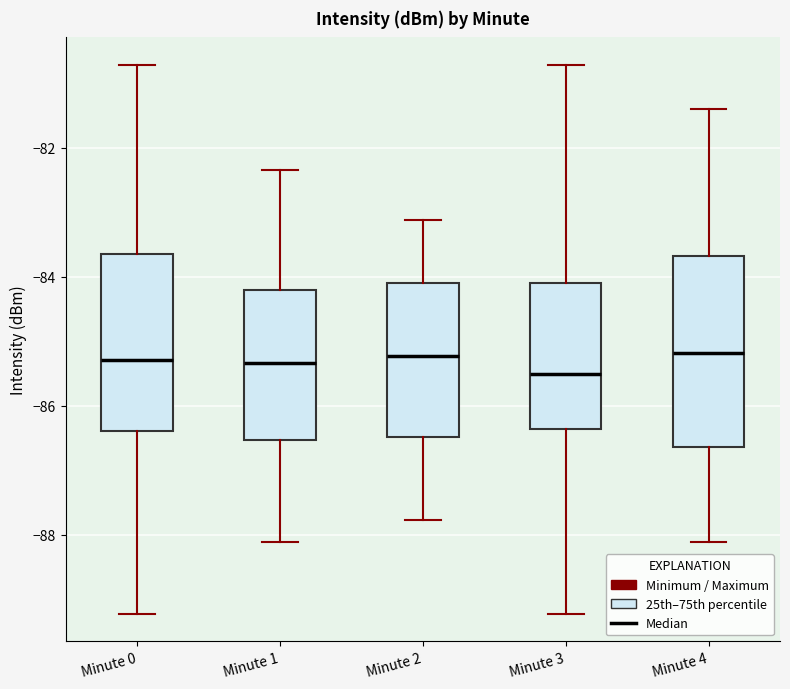

Reading left to right, read every box against the y-axis: the position of its median line, the range the box covers, and the ends of its whiskers. The values are not printed on the chart, so give them approximately, as read against the axis.

Minute 0: median -85.2, box -86.4 to -83.6, whiskers -89.2 to -80.8
Minute 1: median -85.4, box -86.6 to -84.2, whiskers -88.2 to -82.4
Minute 2: median -85.2, box -86.4 to -84.0, whiskers -87.8 to -83.2
Minute 3: median -85.6, box -86.4 to -84.0, whiskers -89.2 to -80.8
Minute 4: median -85.2, box -86.6 to -83.6, whiskers -88.2 to -81.4